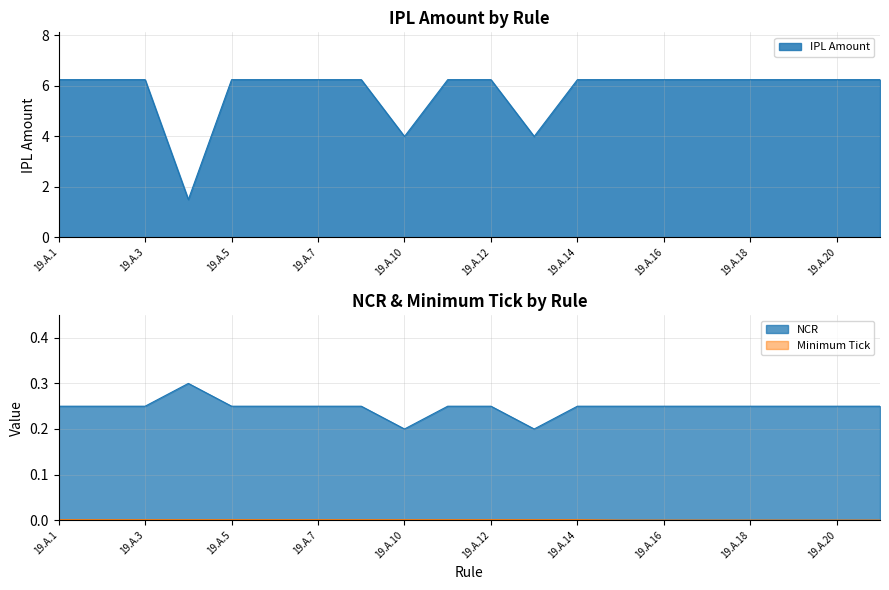

What is the average value of the NCR series?

0.2